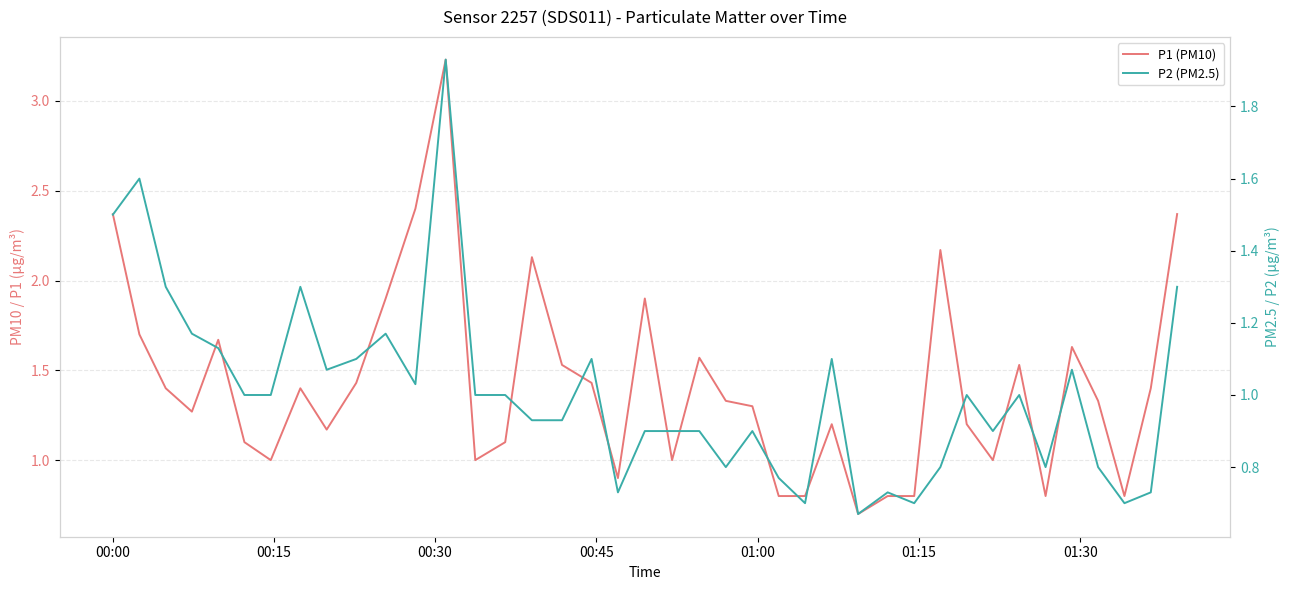

At how many categories does at least one series exceed 2?

6